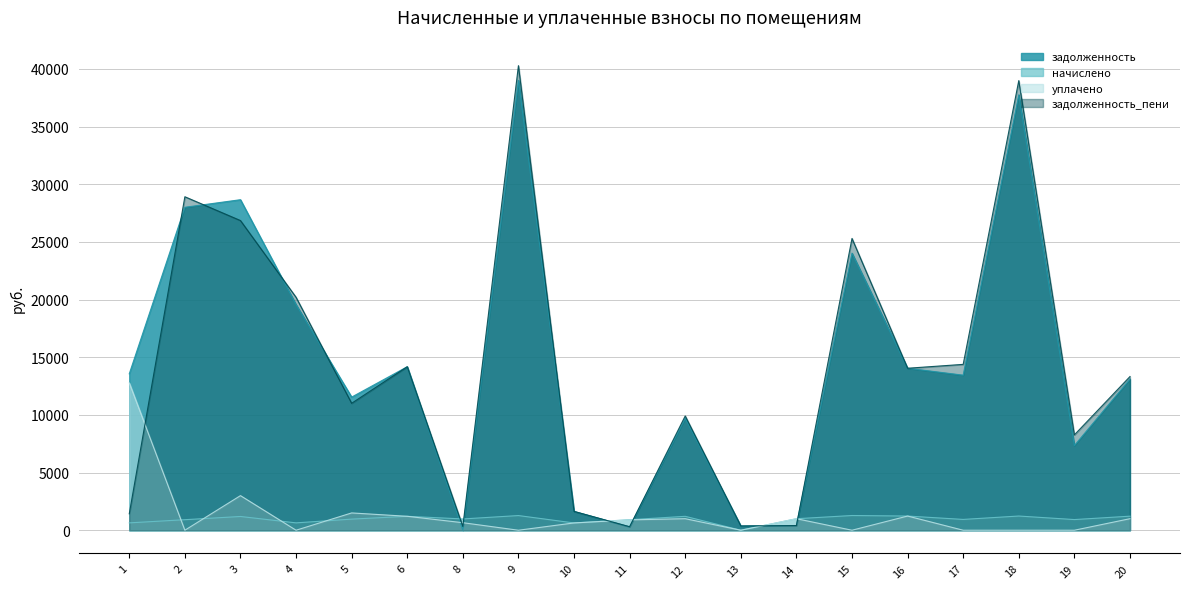

What is the value of the уплачено point at the 15th from the left?

1230.0